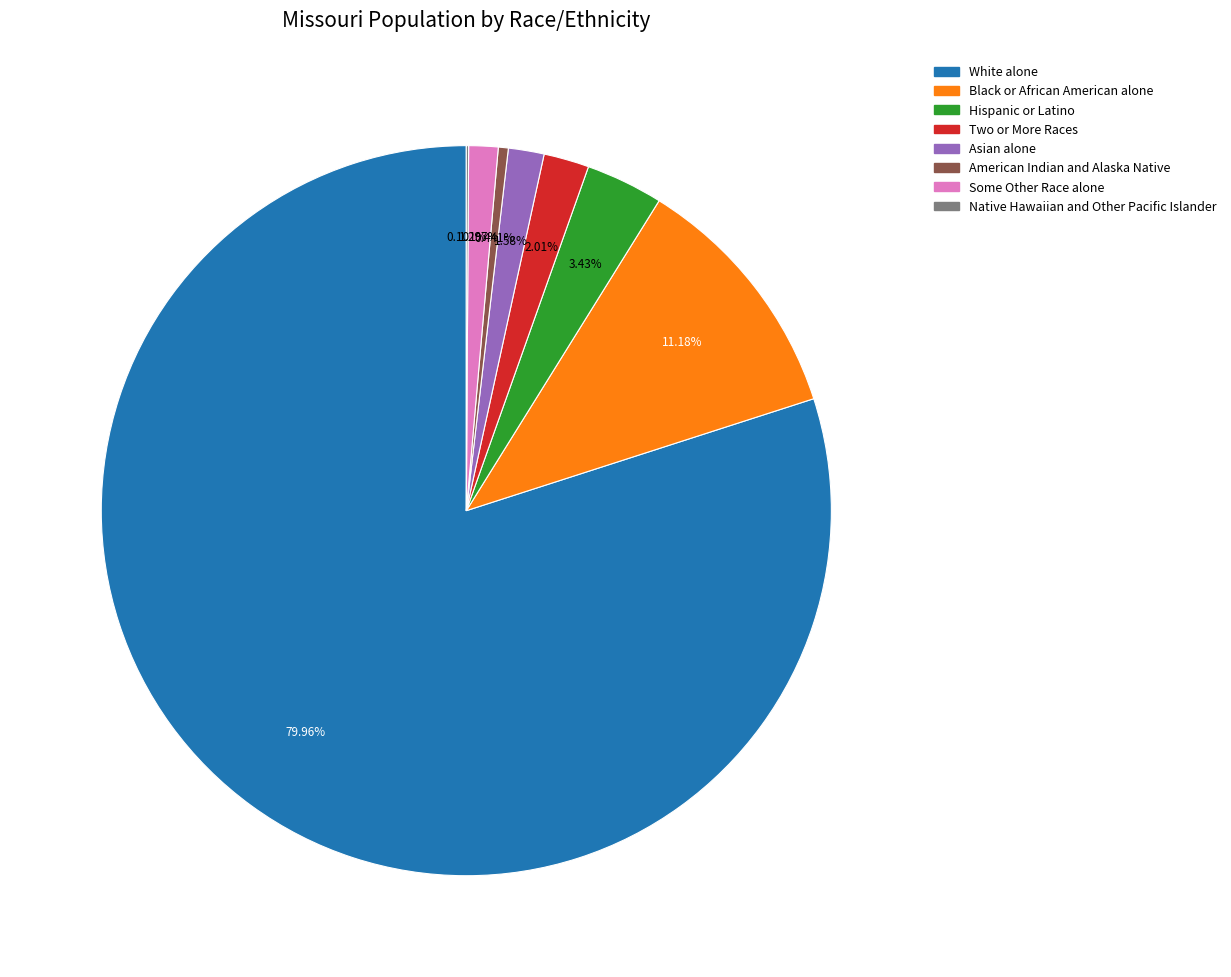

Does White alone represent more than half of the total?

Yes